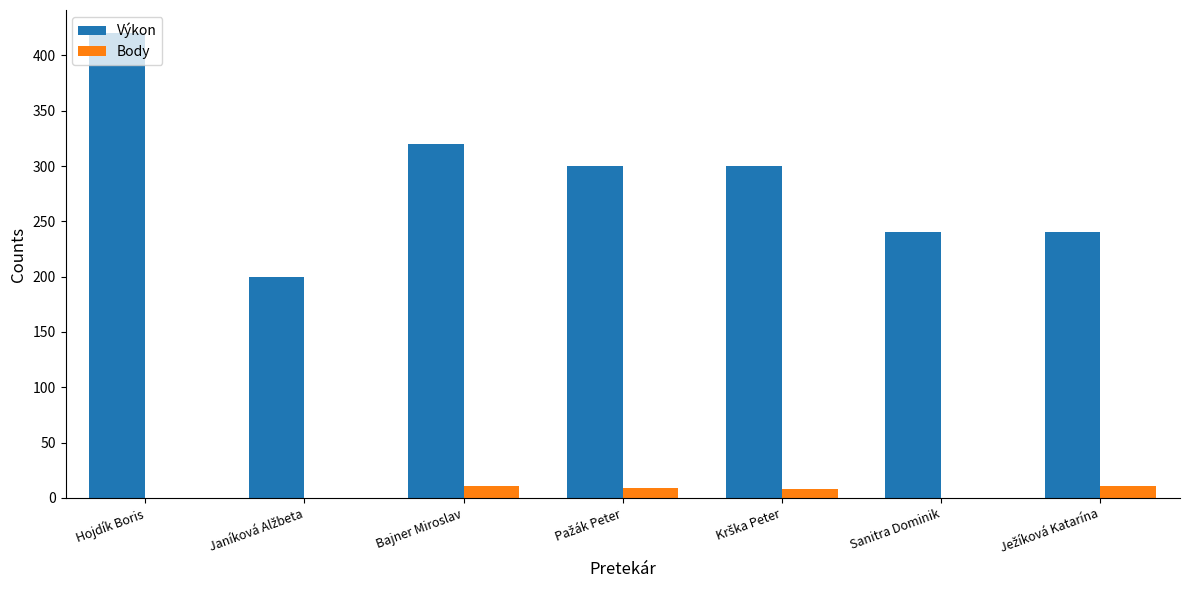

The value of Výkon at Bajner Miroslav is 72. True or false?

False